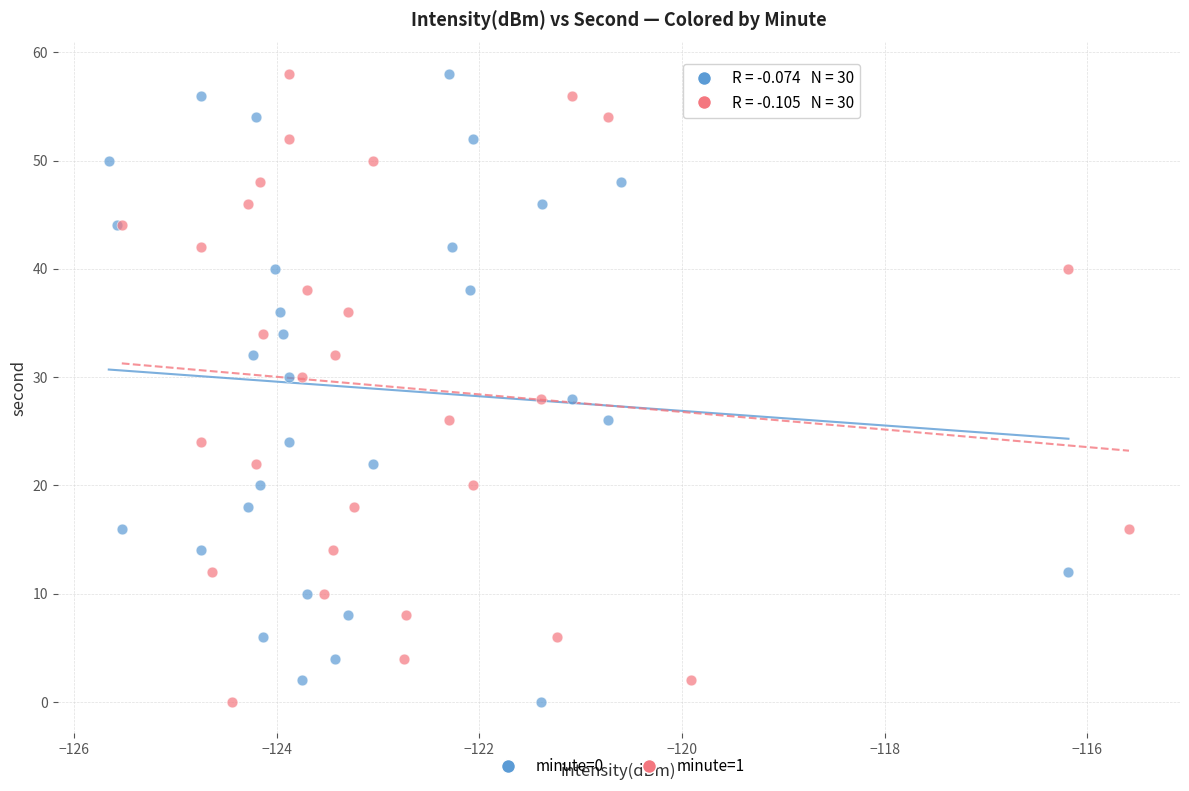

What are all the series names shown in the legend?

minute=0, minute=1